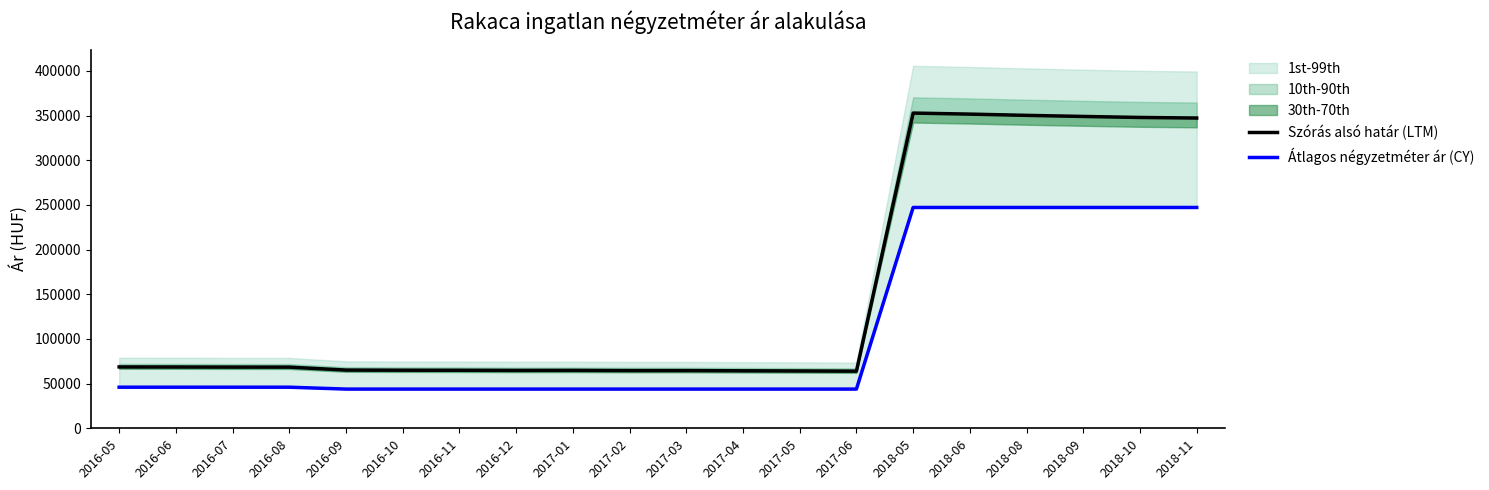

True or false: Szórás alsó határ (LTM) and Átlagos négyzetméter ár (CY) cross at least once.

False